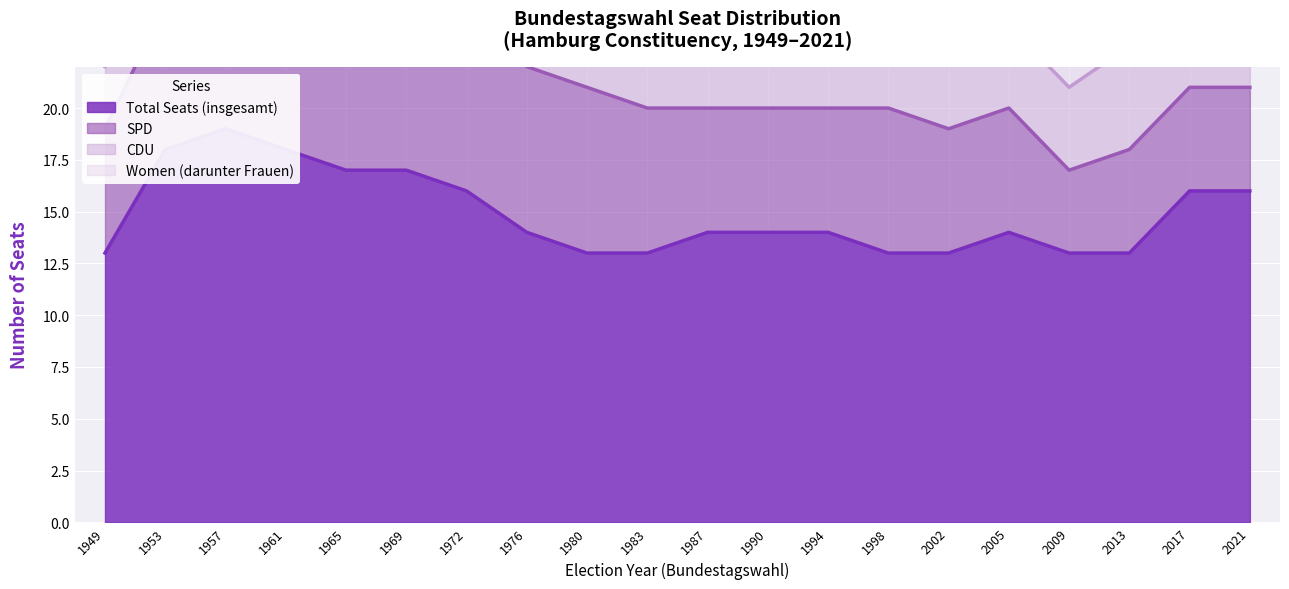

Where is Women (darunter Frauen) nearest to the value 4?

1961